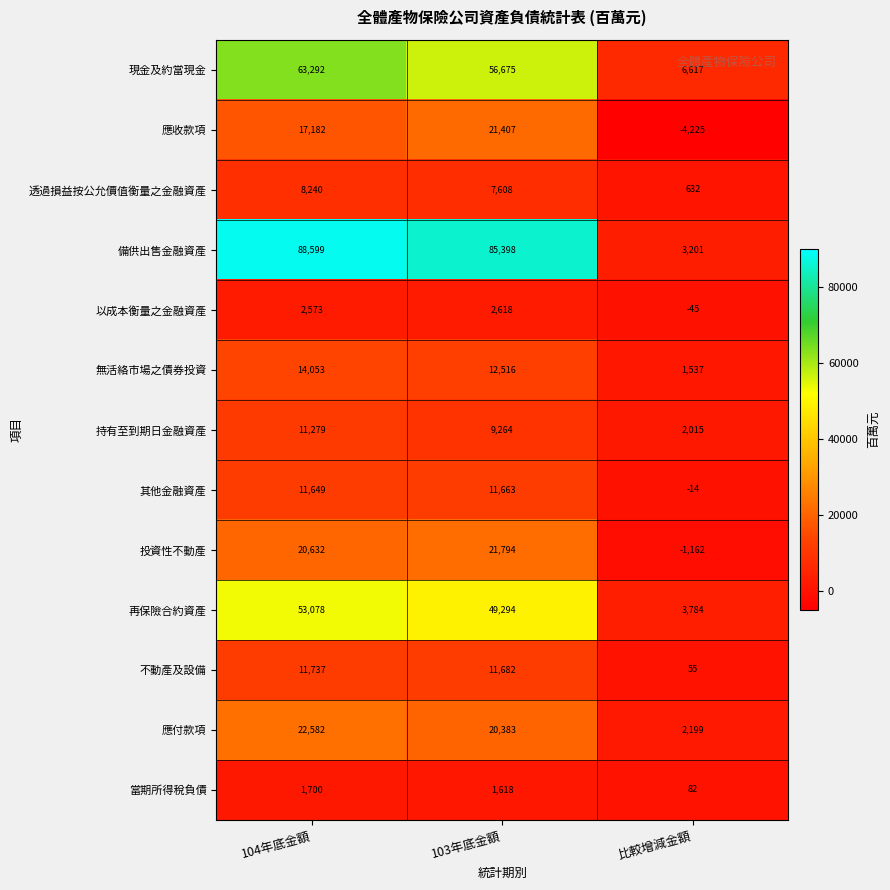

Which series changed the most between 104年底金額 and 比較增減金額?

備供出售金融資產